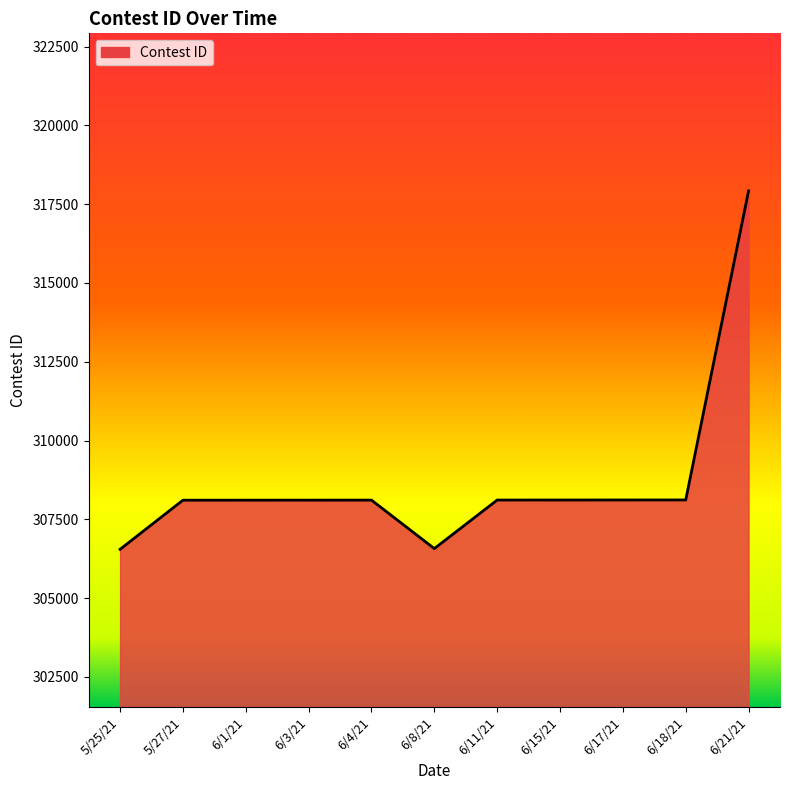

Is it true that the value at 6/18/21 is 308115?

True